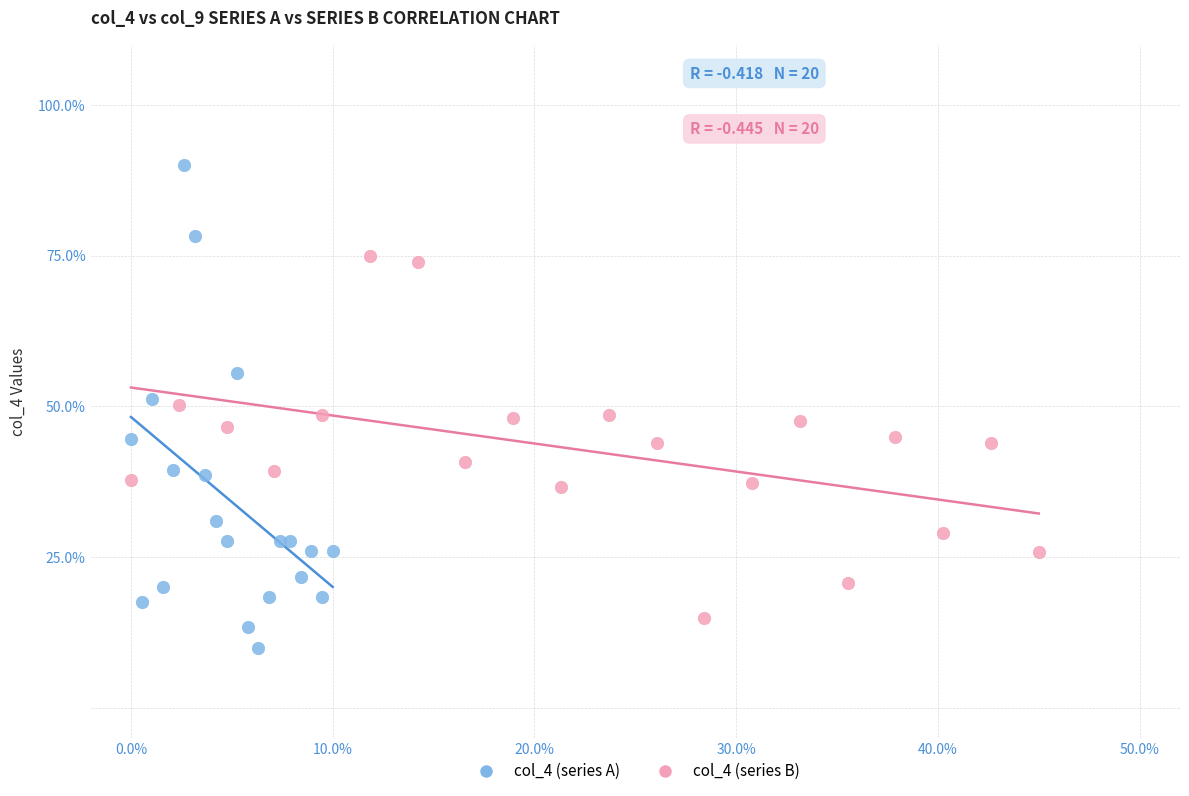

Which series has the widest spread of Y values?

col_4 (series A)